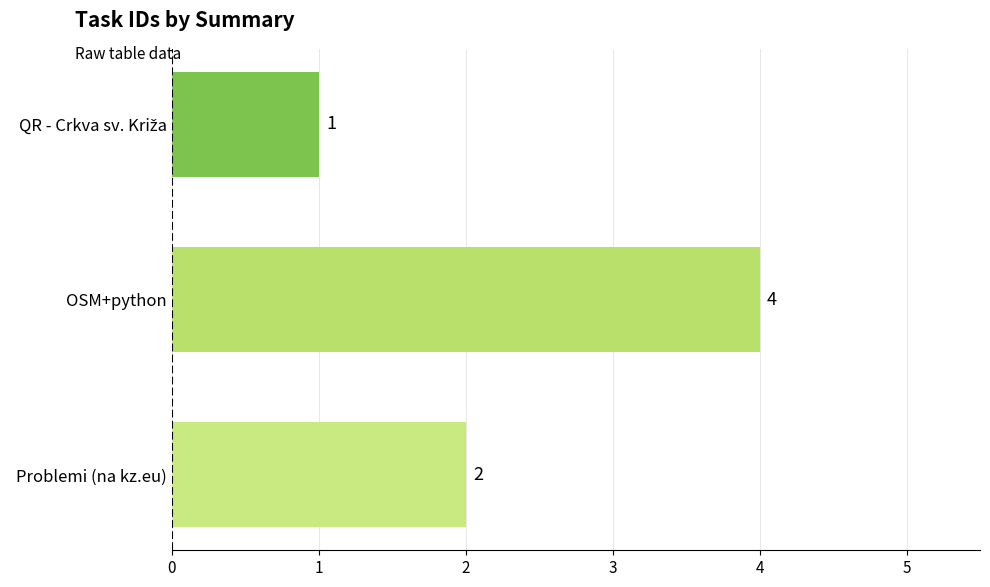

At which label is the value closest to 2?

Problemi (na kz.eu)